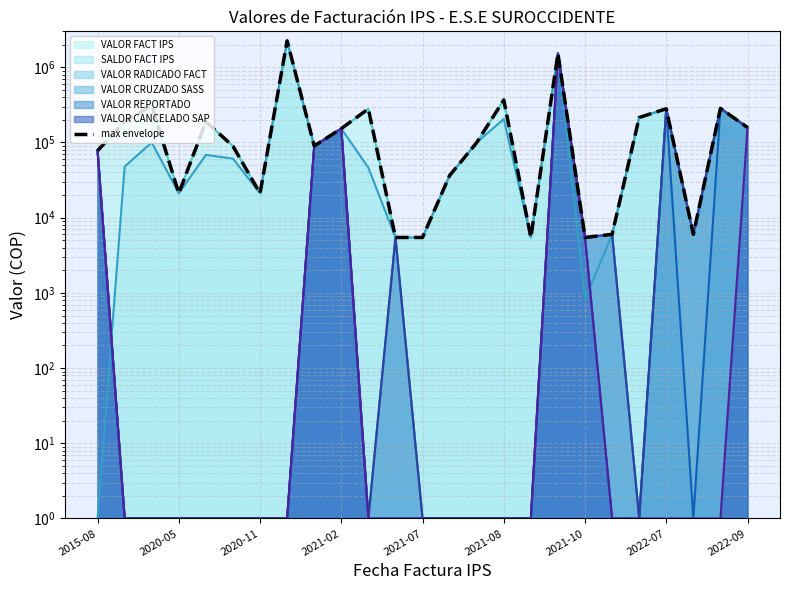

At which label does the data first exceed 99423?

2020-05